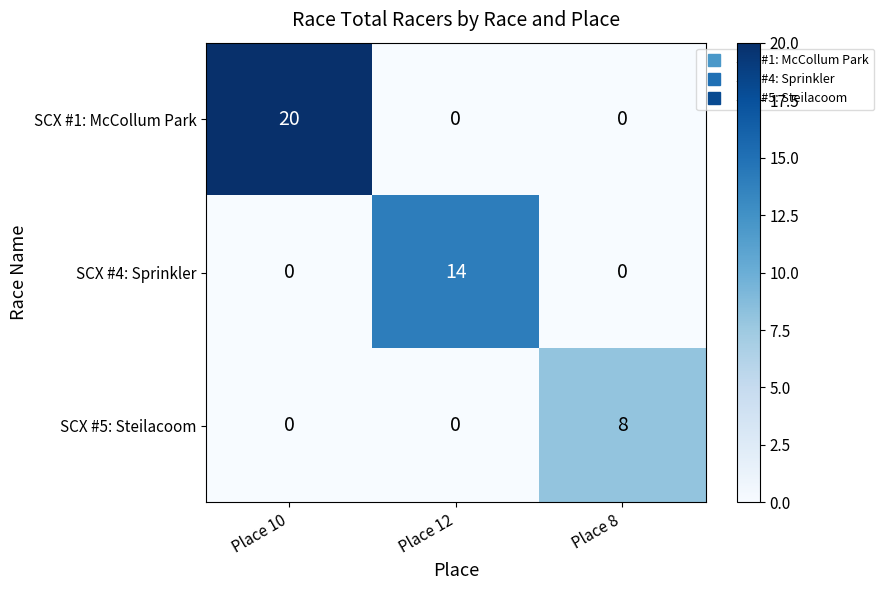

Rank the series by their average value, from highest to lowest.

SCX #1: McCollum Park, SCX #4: Sprinkler, SCX #5: Steilacoom